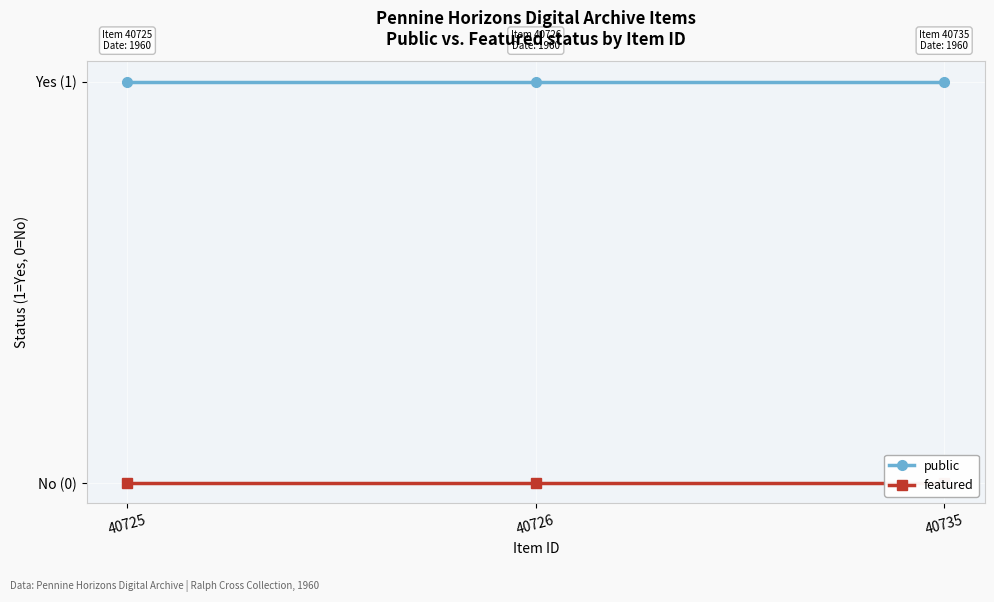

The value of public at 40726 is 1. True or false?

True